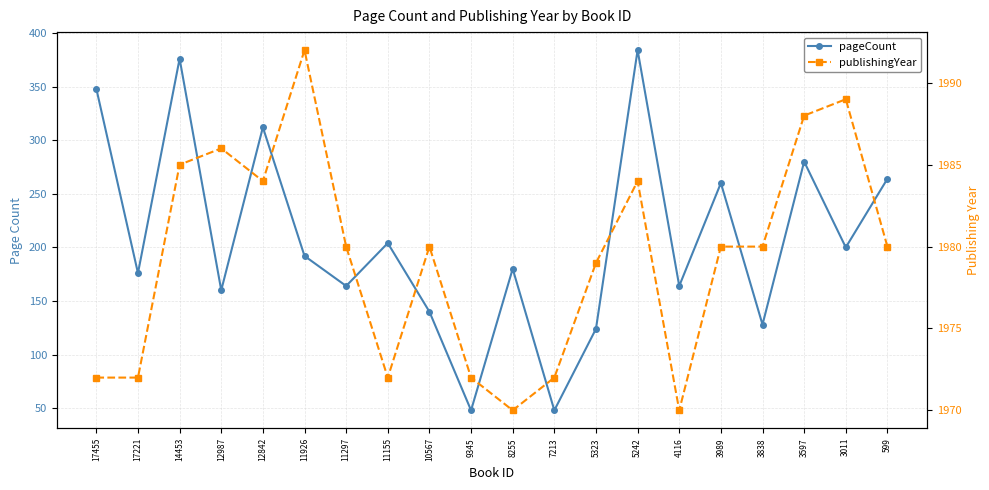

What is the sum of all publishingYear values?

39587